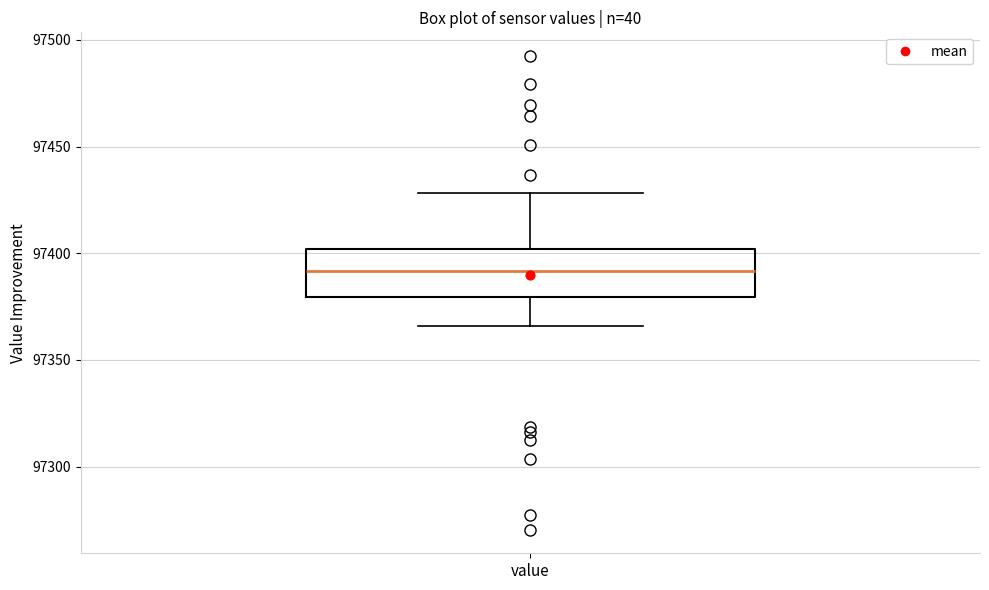

Where does the median line of the box for value sit on the y-axis? The values are not printed on the chart, so give them approximately, as read against the axis.

97390